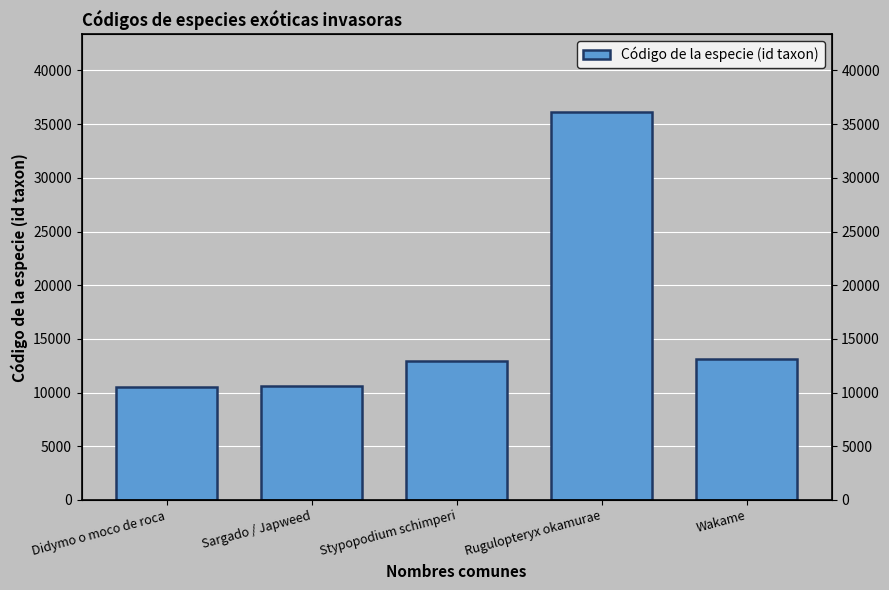

The value at Didymo o moco de roca is 10511. True or false?

True